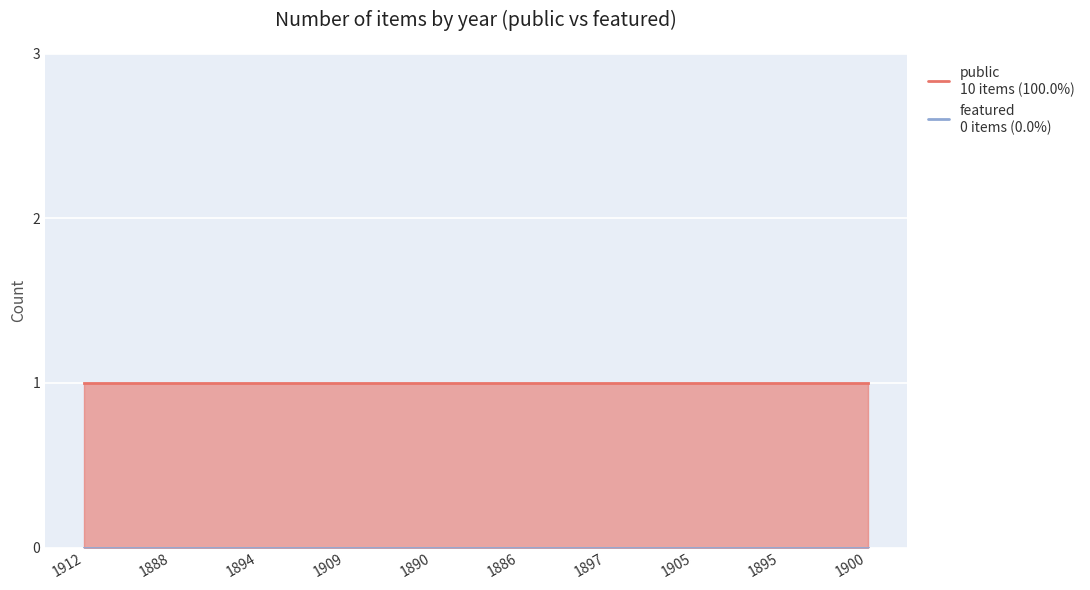

True or false: featured and public intersect in this chart.

False